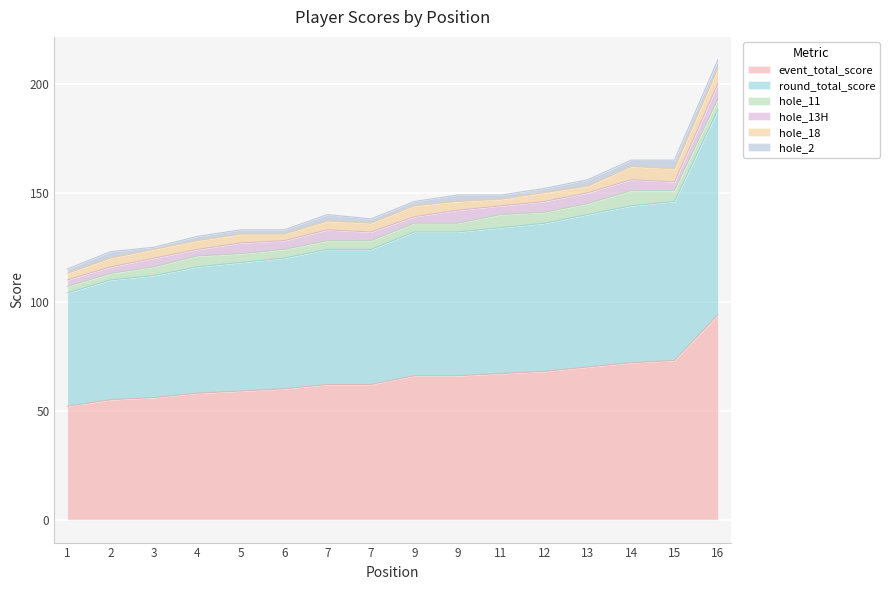

What is the value of the hole_18 point at the 12th from the left?

4